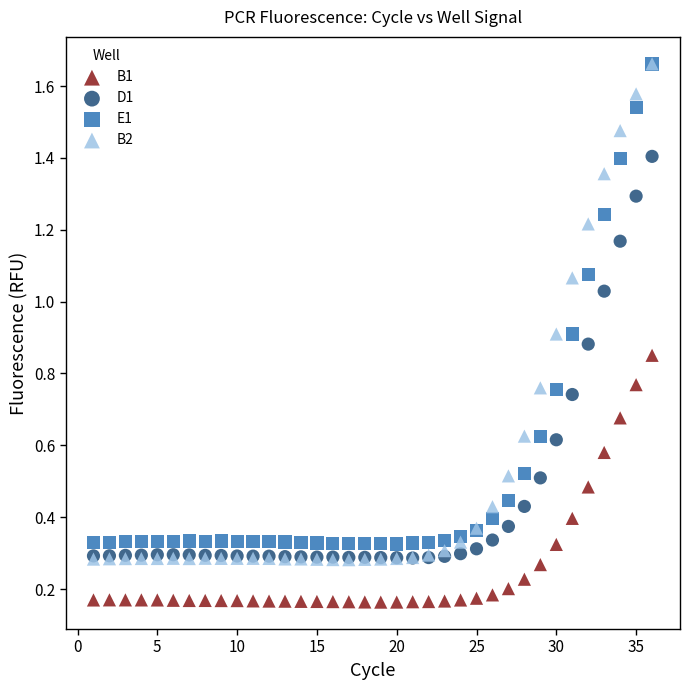

What are all the series names shown in the legend?

B1, D1, E1, B2